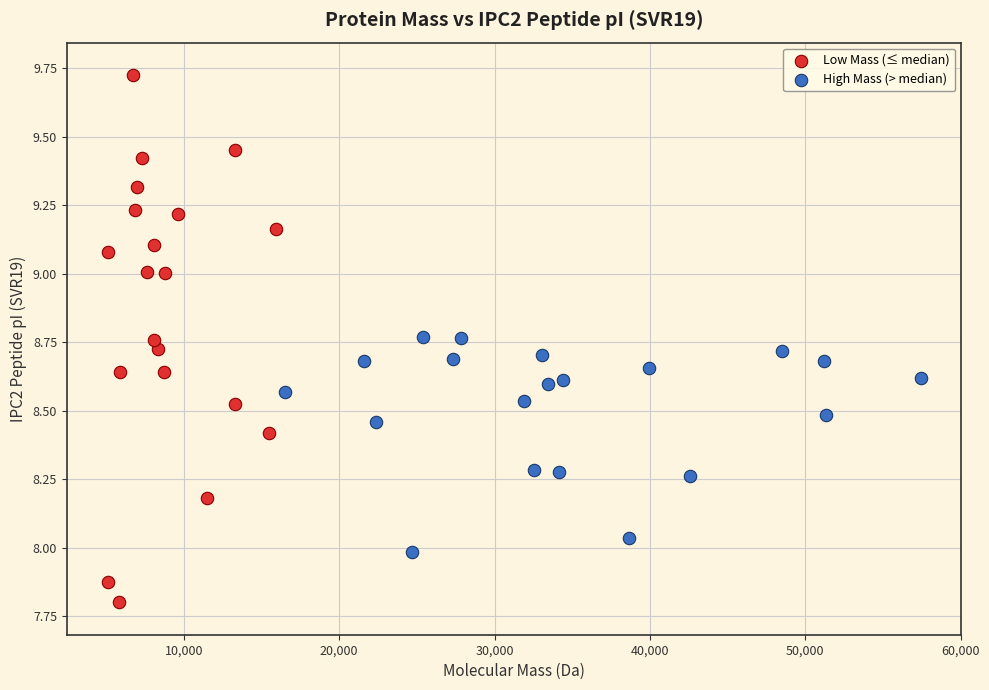

Which series has the largest Y range (max minus min)?

Low Mass (≤ median)